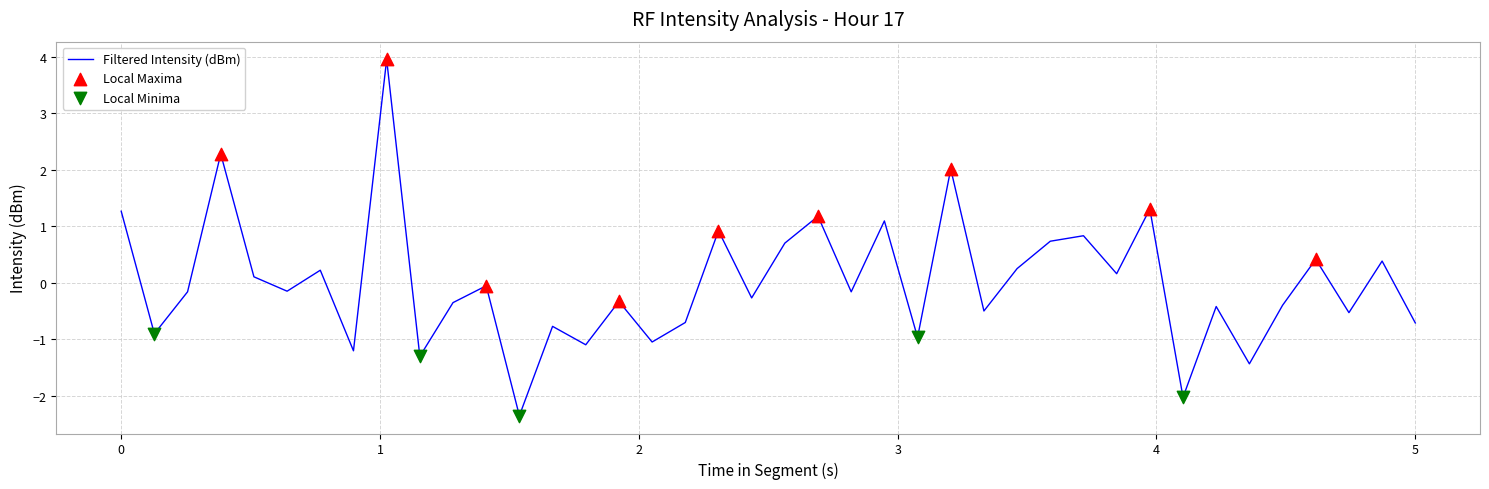

What is the greatest value displayed?

4.0